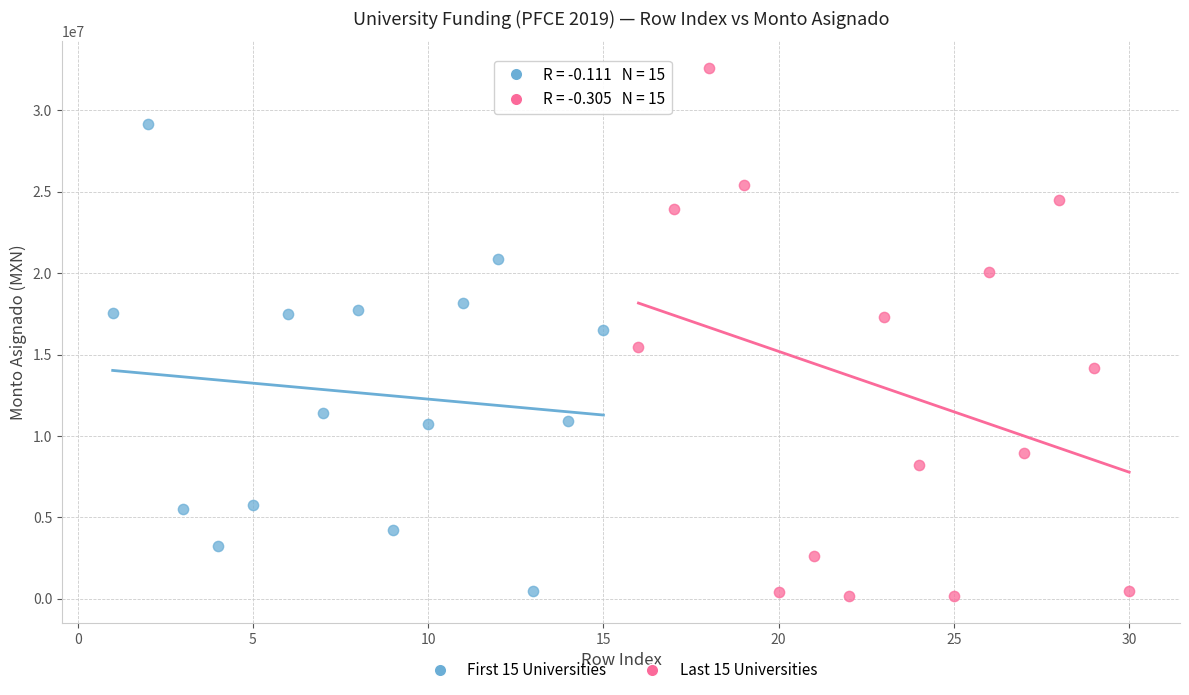

Which series contains the lowest Y value?

Last 15 Universities